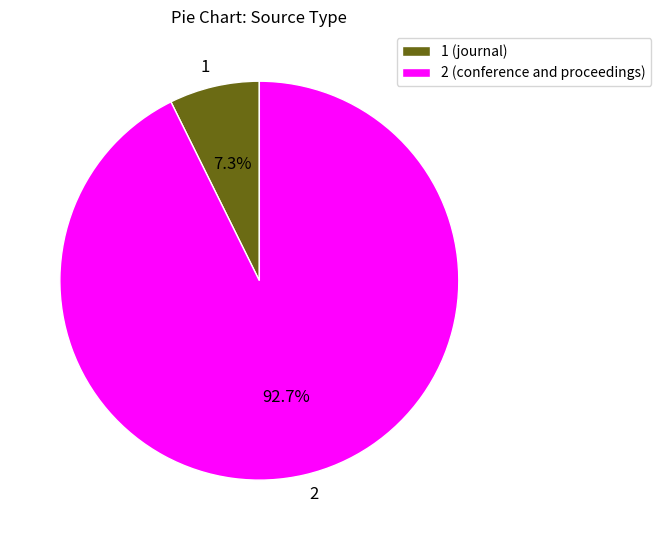

True or false: 1 accounts for 1% of the total.

False